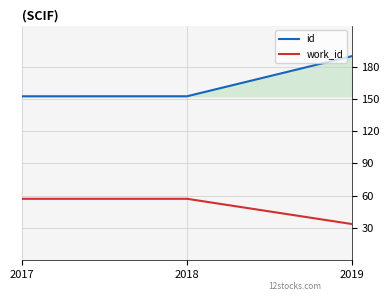

List the series in order of their overall mean, highest first.

id, work_id